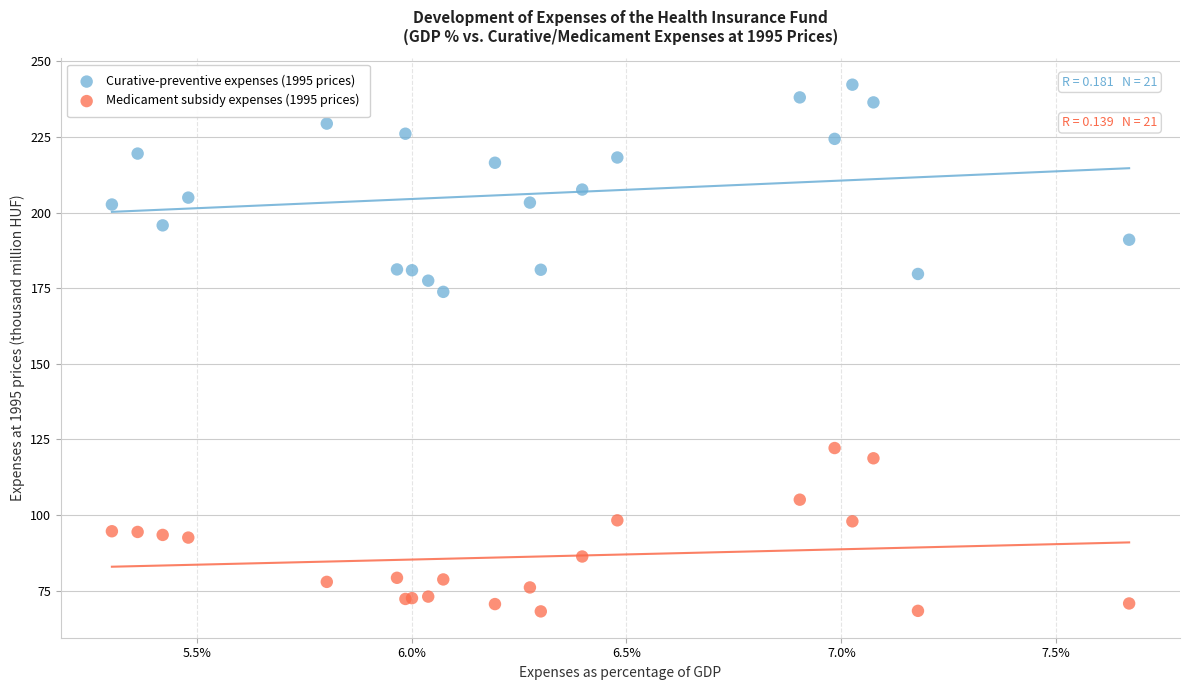

Across all series, what Y value is closest to 155?

173.8